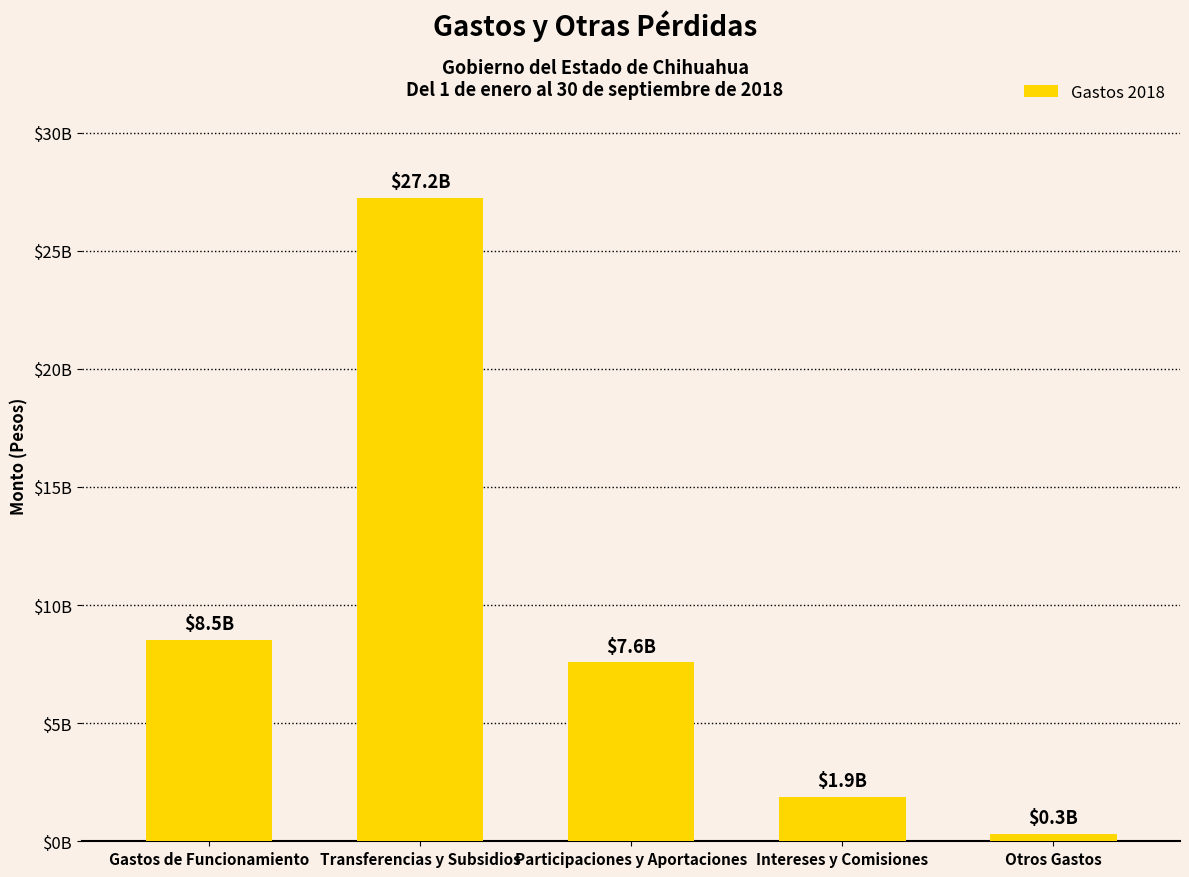

Rank the categories by value from lowest to highest.

Otros Gastos, Intereses y Comisiones, Participaciones y Aportaciones, Gastos de Funcionamiento, Transferencias y Subsidios